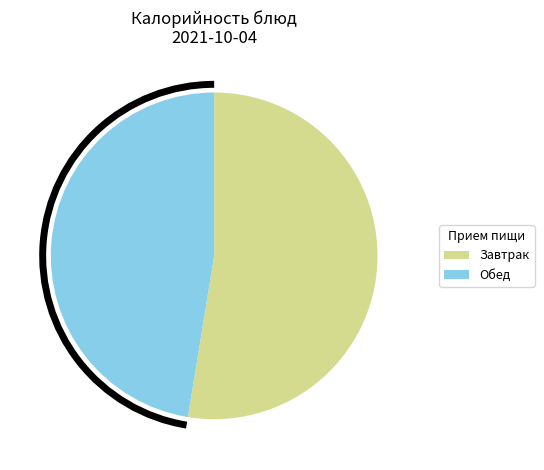

Is the sum of Обед and Завтрак greater than half?

Yes